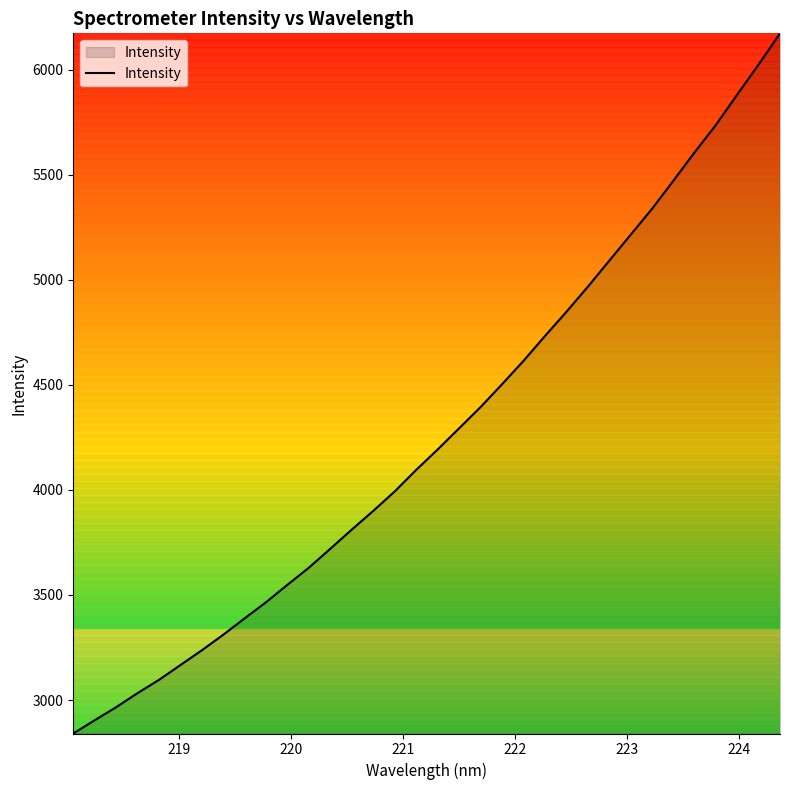

What is the greatest value displayed?

6173.9